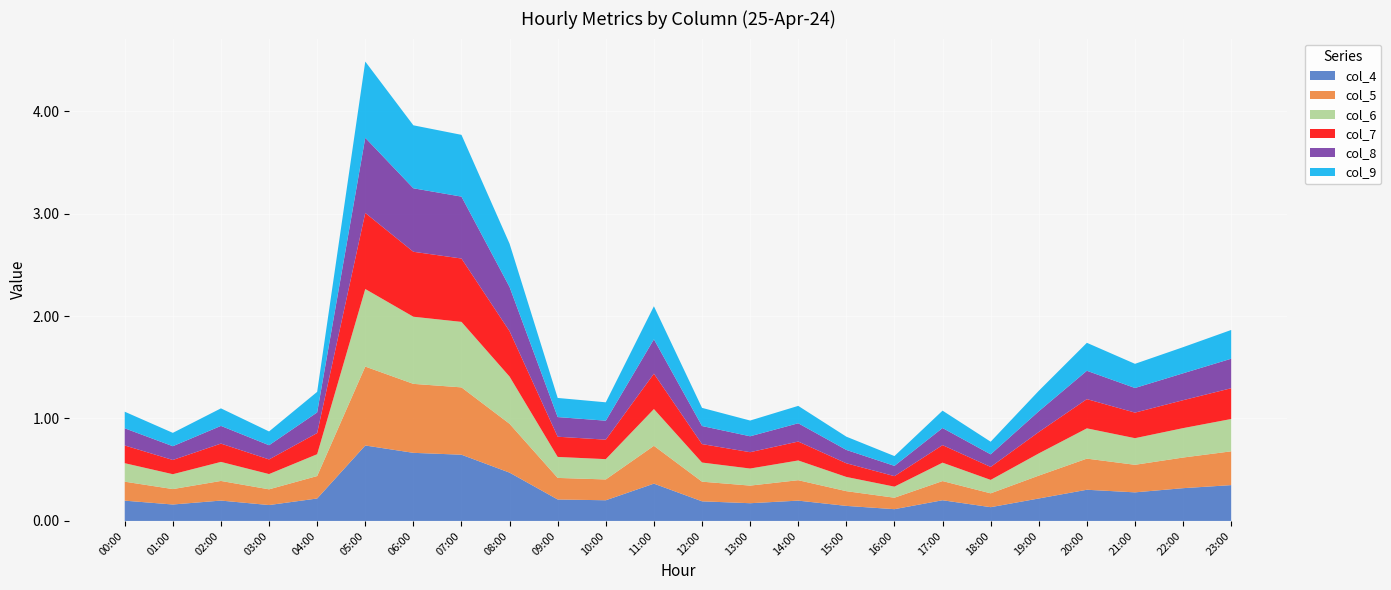

Reading right to left, extract all data points from this chart.

col_4: 23:00=0.3	22:00=0.3	21:00=0.3	20:00=0.3	19:00=0.2	18:00=0.1	17:00=0.2	16:00=0.1	15:00=0.1	14:00=0.2	13:00=0.2	12:00=0.2	11:00=0.4	10:00=0.2	09:00=0.2	08:00=0.5	07:00=0.6	06:00=0.7	05:00=0.7	04:00=0.2	03:00=0.2	02:00=0.2	01:00=0.2	00:00=0.2
col_5: 23:00=0.3	22:00=0.3	21:00=0.3	20:00=0.3	19:00=0.2	18:00=0.1	17:00=0.2	16:00=0.1	15:00=0.1	14:00=0.2	13:00=0.2	12:00=0.2	11:00=0.4	10:00=0.2	09:00=0.2	08:00=0.5	07:00=0.7	06:00=0.7	05:00=0.8	04:00=0.2	03:00=0.2	02:00=0.2	01:00=0.2	00:00=0.2
col_6: 23:00=0.3	22:00=0.3	21:00=0.3	20:00=0.3	19:00=0.2	18:00=0.1	17:00=0.2	16:00=0.1	15:00=0.1	14:00=0.2	13:00=0.2	12:00=0.2	11:00=0.4	10:00=0.2	09:00=0.2	08:00=0.5	07:00=0.6	06:00=0.7	05:00=0.8	04:00=0.2	03:00=0.1	02:00=0.2	01:00=0.1	00:00=0.2
col_7: 23:00=0.3	22:00=0.3	21:00=0.2	20:00=0.3	19:00=0.2	18:00=0.1	17:00=0.2	16:00=0.1	15:00=0.1	14:00=0.2	13:00=0.2	12:00=0.2	11:00=0.3	10:00=0.2	09:00=0.2	08:00=0.4	07:00=0.6	06:00=0.6	05:00=0.7	04:00=0.2	03:00=0.1	02:00=0.2	01:00=0.1	00:00=0.2
col_8: 23:00=0.3	22:00=0.3	21:00=0.2	20:00=0.3	19:00=0.2	18:00=0.1	17:00=0.2	16:00=0.1	15:00=0.1	14:00=0.2	13:00=0.2	12:00=0.2	11:00=0.3	10:00=0.2	09:00=0.2	08:00=0.4	07:00=0.6	06:00=0.6	05:00=0.7	04:00=0.2	03:00=0.1	02:00=0.2	01:00=0.1	00:00=0.2
col_9: 23:00=0.3	22:00=0.3	21:00=0.2	20:00=0.3	19:00=0.2	18:00=0.1	17:00=0.2	16:00=0.1	15:00=0.1	14:00=0.2	13:00=0.2	12:00=0.2	11:00=0.3	10:00=0.2	09:00=0.2	08:00=0.4	07:00=0.6	06:00=0.6	05:00=0.7	04:00=0.2	03:00=0.1	02:00=0.2	01:00=0.1	00:00=0.2